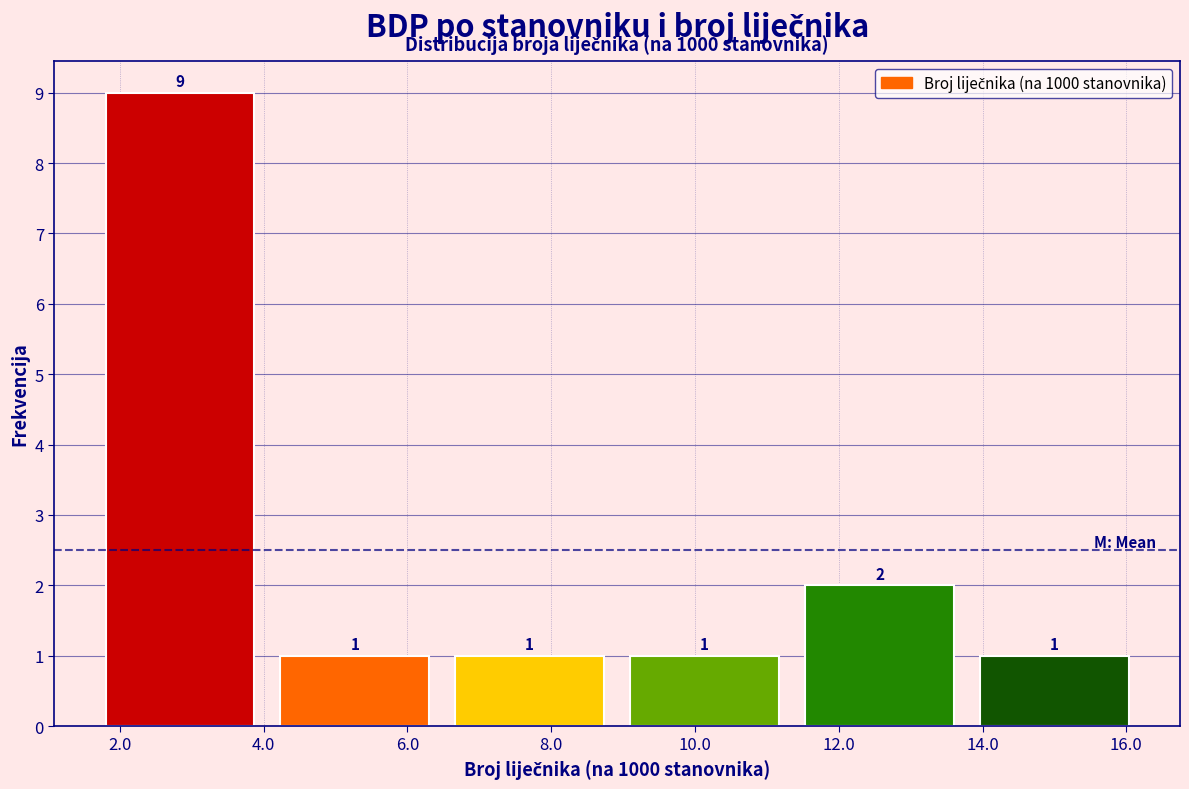

Which range on the x-axis has the tallest bar?

1.8 to 4.2